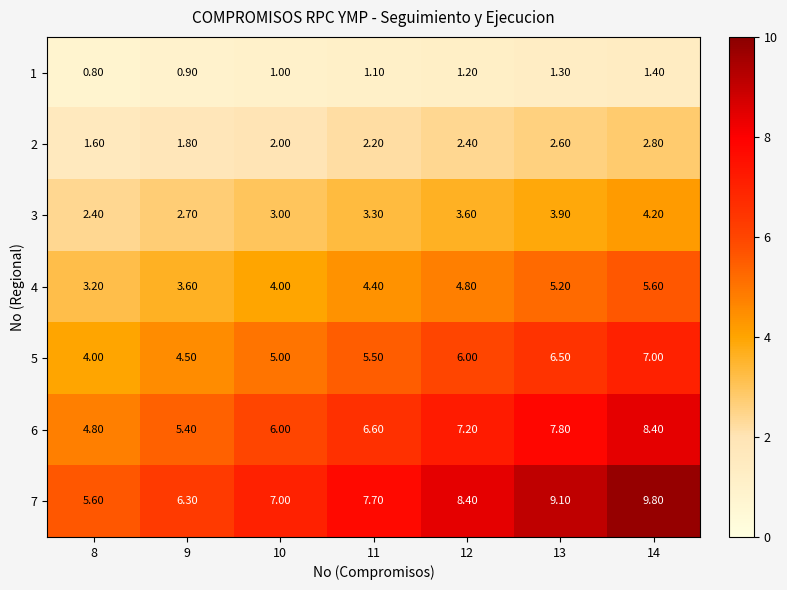

What is the difference between the 6 values at 13 and 14?

0.6